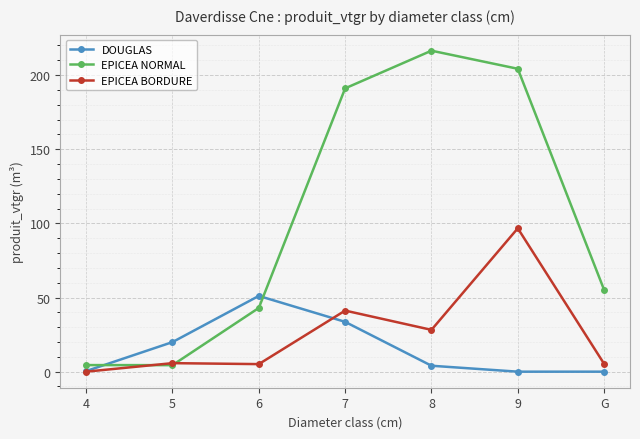

After their last crossing, which series has the higher values: DOUGLAS or EPICEA NORMAL?

EPICEA NORMAL